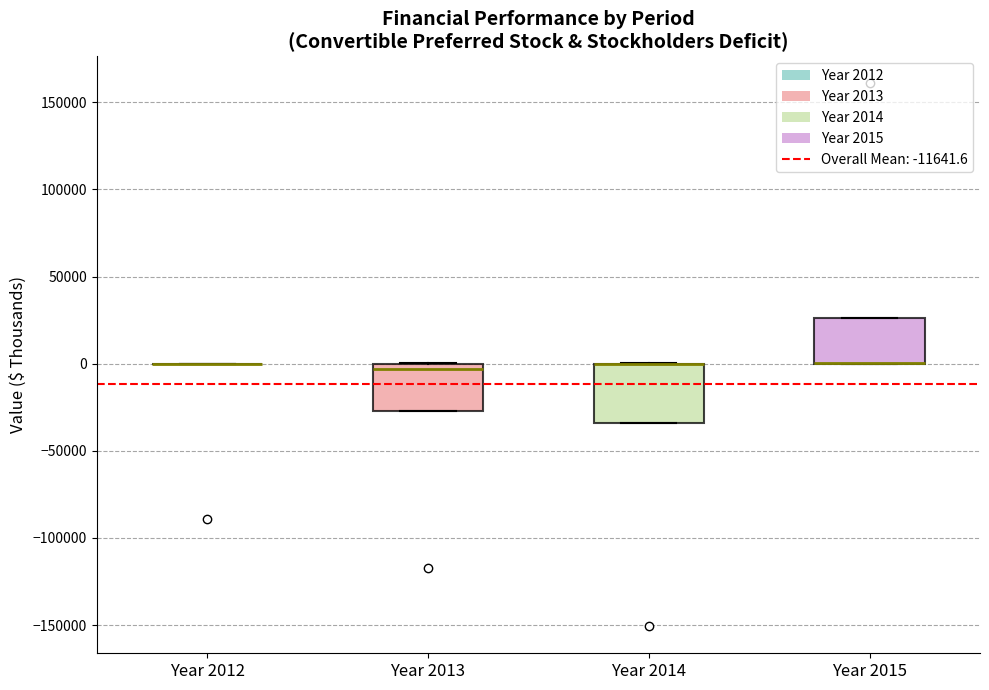

Which box is the tallest, from its lower edge to its upper edge?

Year 2014